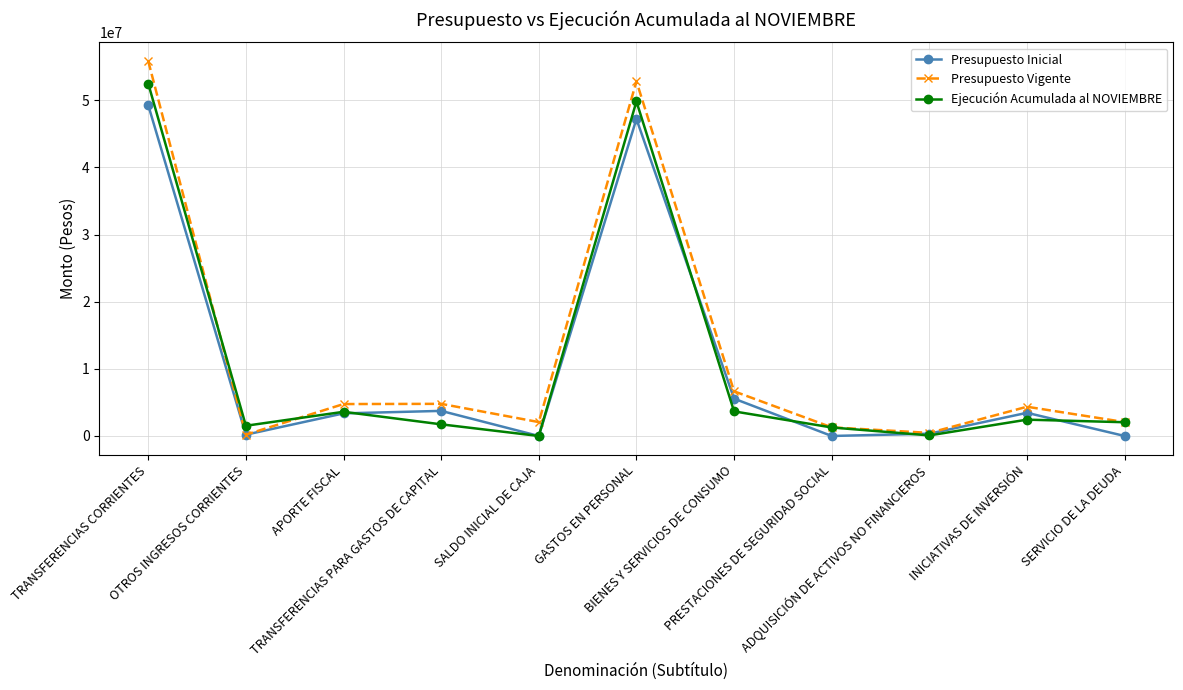

What is the sum of all Presupuesto Vigente values?

135284660